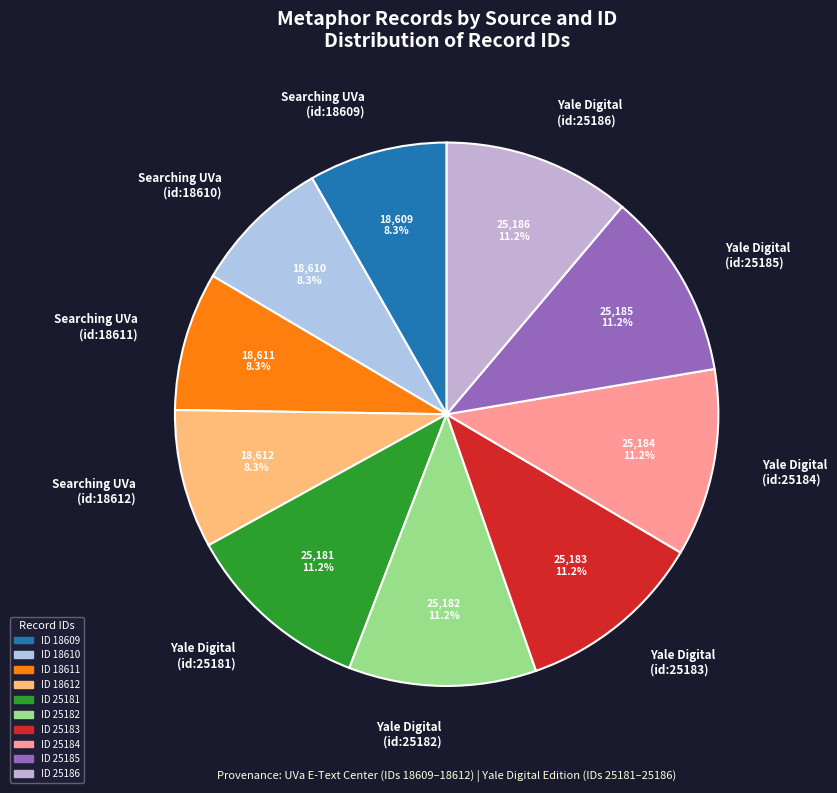

Approximately how many times larger is the value at Searching UVa (id:18612) compared to Yale Digital (id:25184)?

0.7